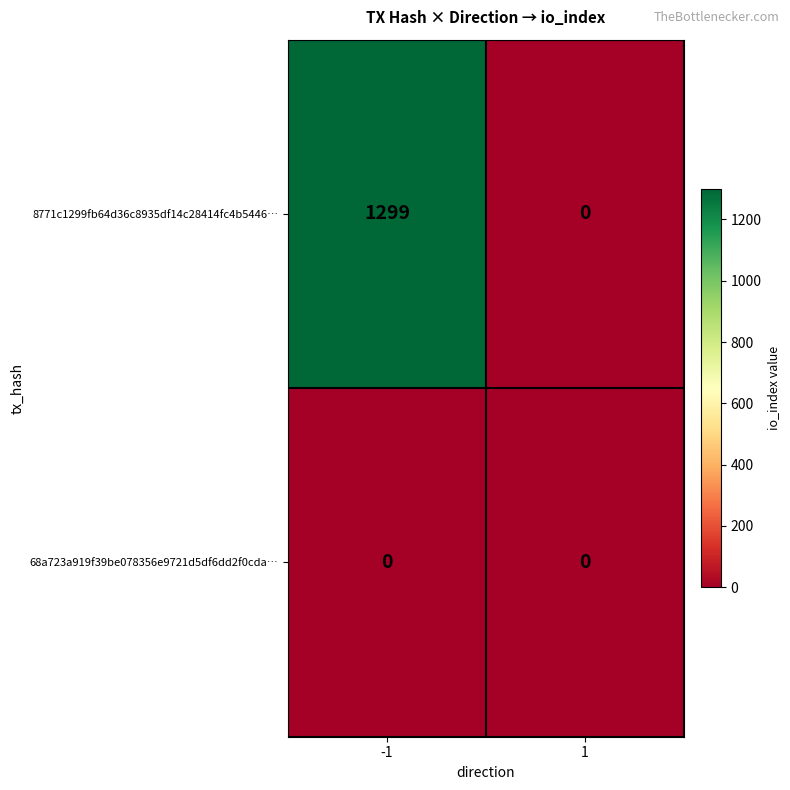

Rank the categories by 8771c1299fb64d36c8935df14c28414fc4b5446… value from highest to lowest.

-1, 1